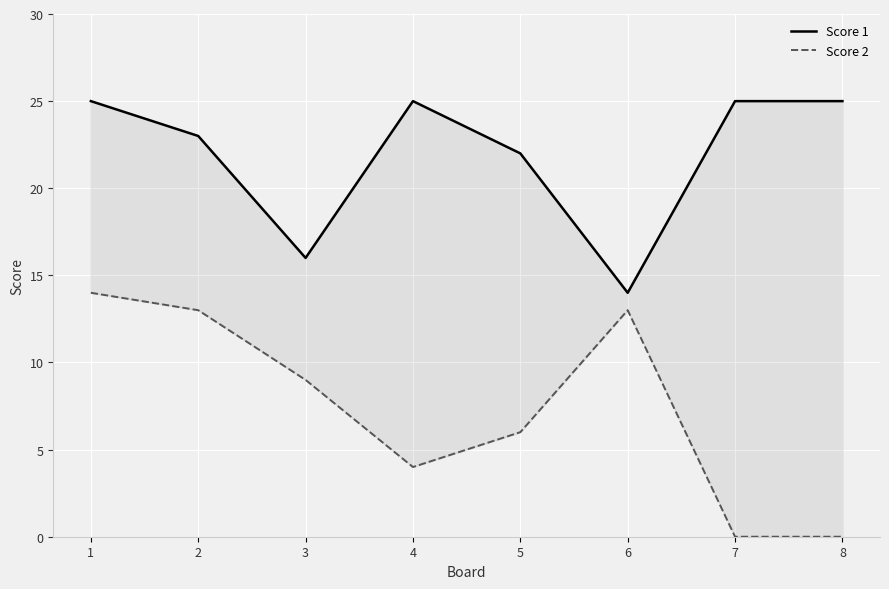

At which category does Score 1 reach its first local peak?

4